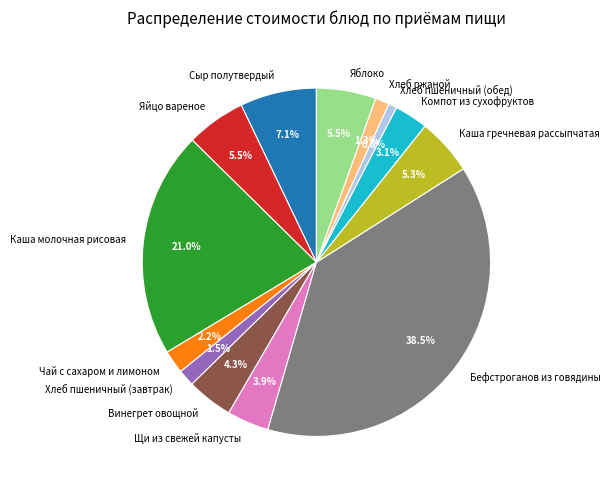

Which has a higher value, Яблоко or Хлеб пшеничный (завтрак)?

Яблоко